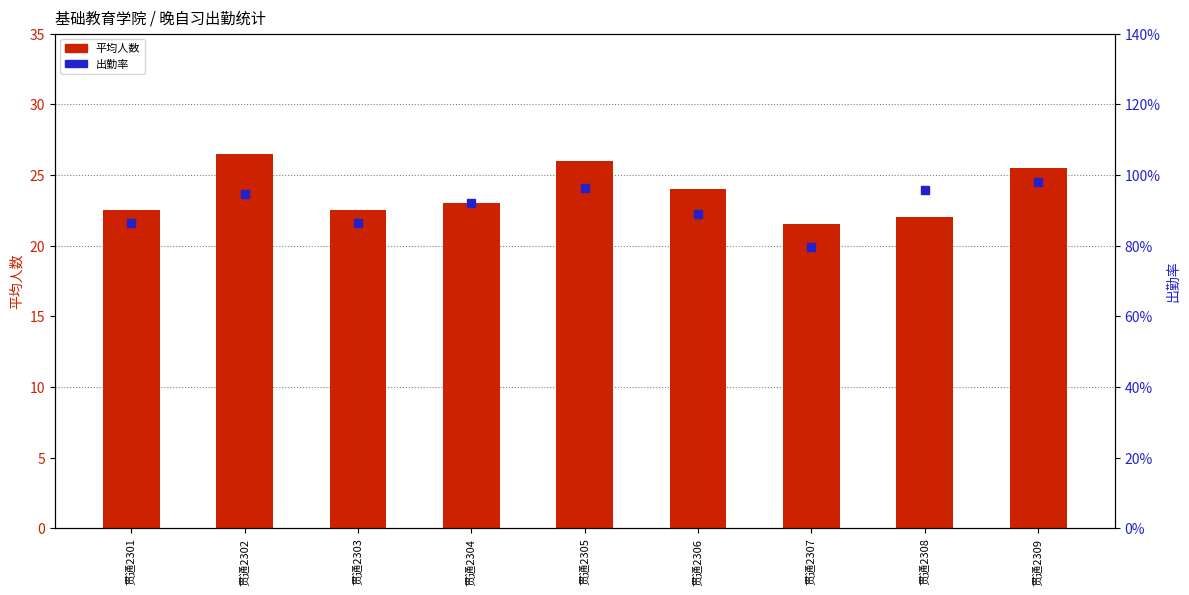

At which label is 平均人数 closest to 24?

贯通2306